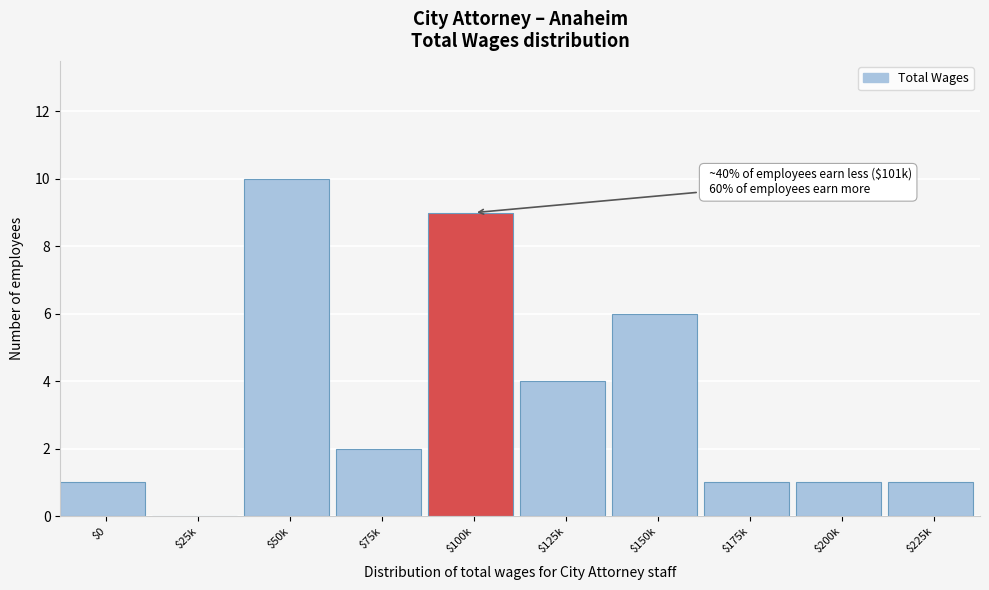

What is the greatest value displayed?

10